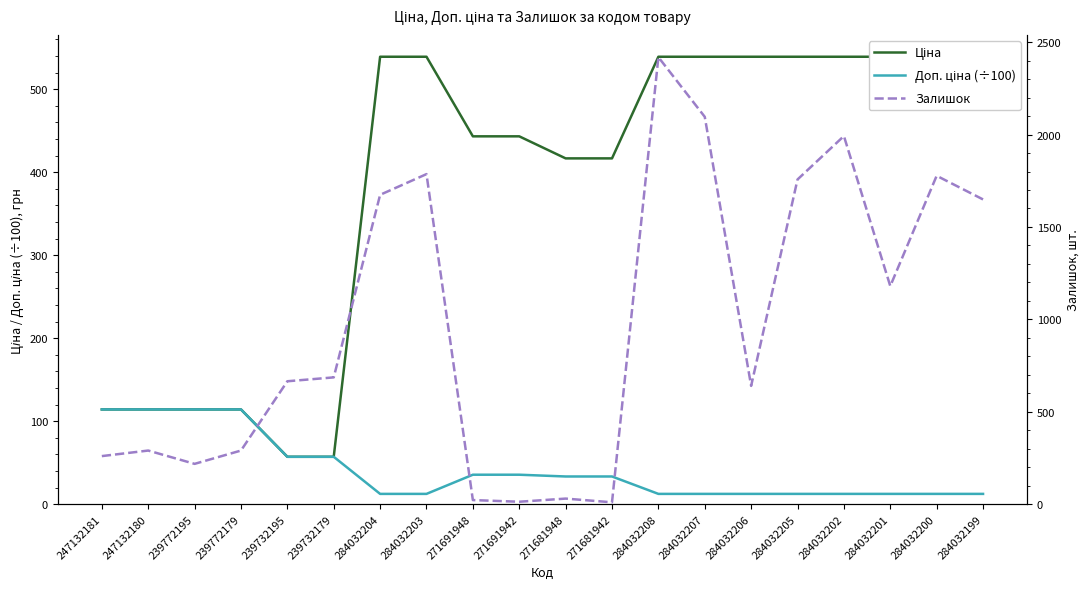

The Доп. ціна (÷100) series shows 20.9 at 284032207. True or false?

False